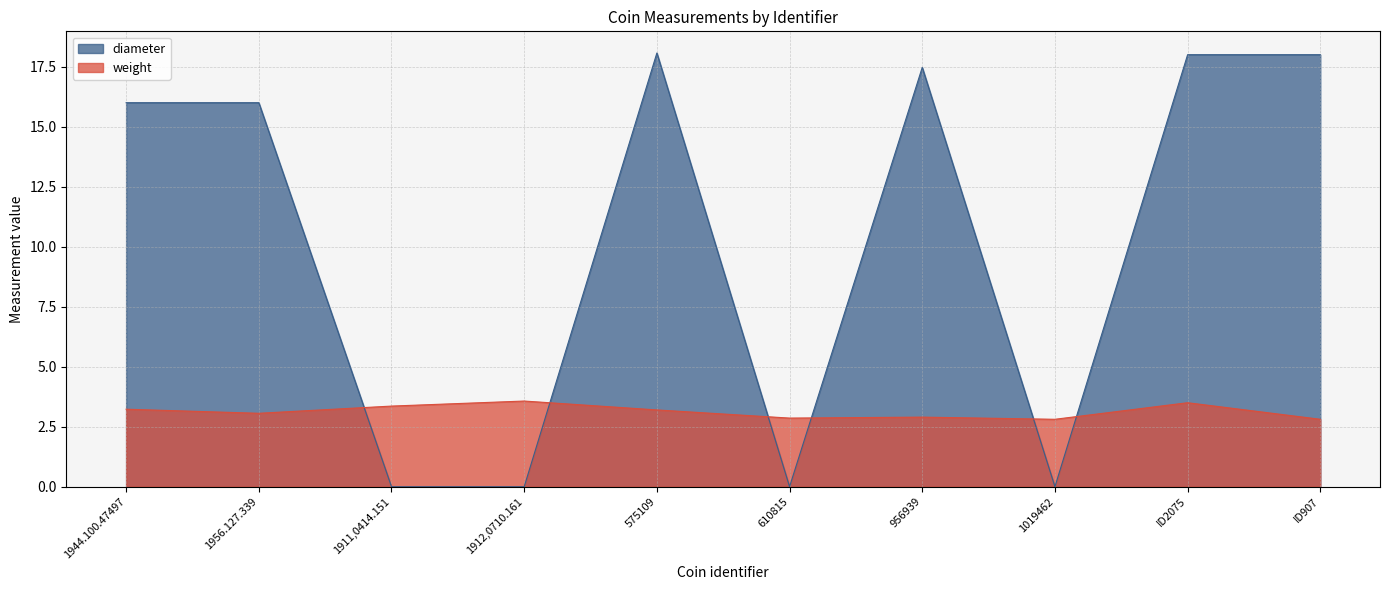

What is the sum of the weight values at 1944.100.47497 and 610815?

6.1